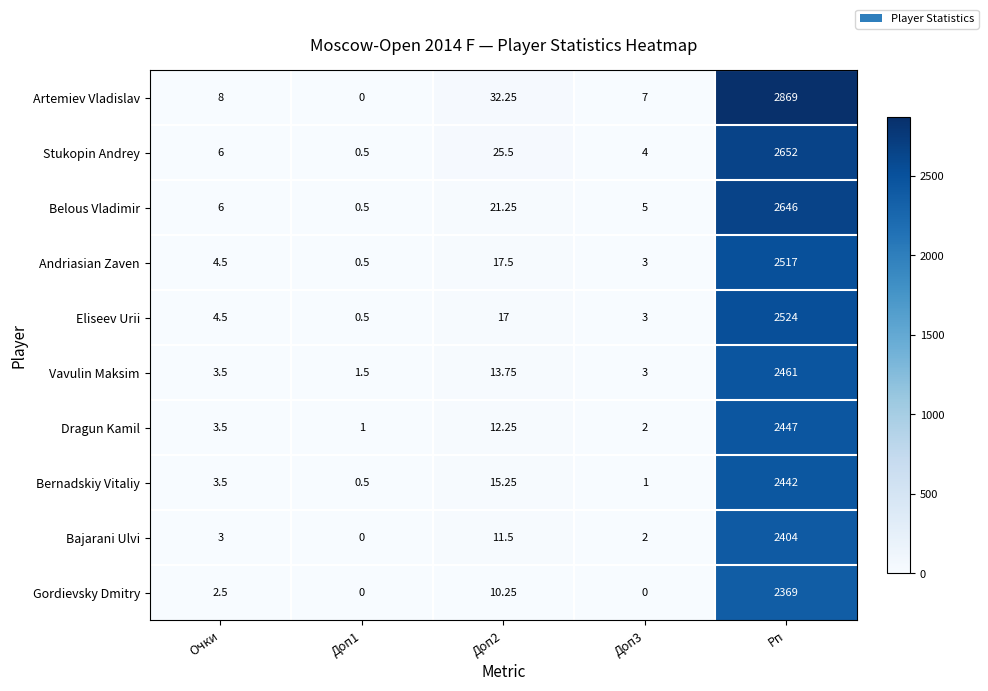

Between Доп2 and Доп3, which series saw the biggest shift?

Artemiev Vladislav